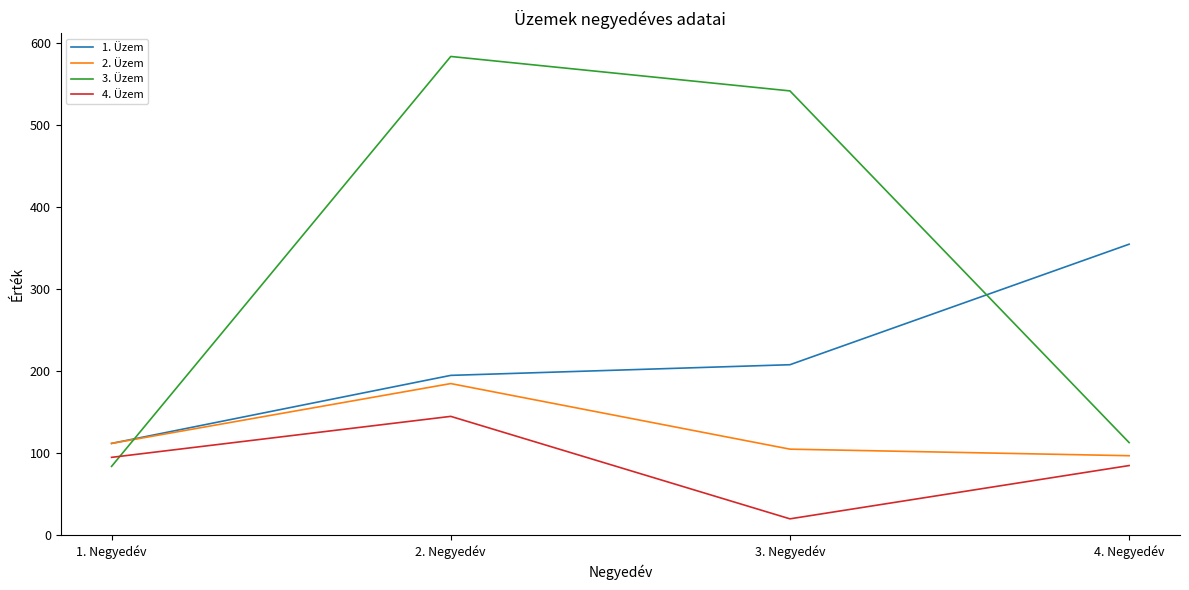

What value does the 4. Üzem series have at 3. Negyedév, to the nearest 5?

20